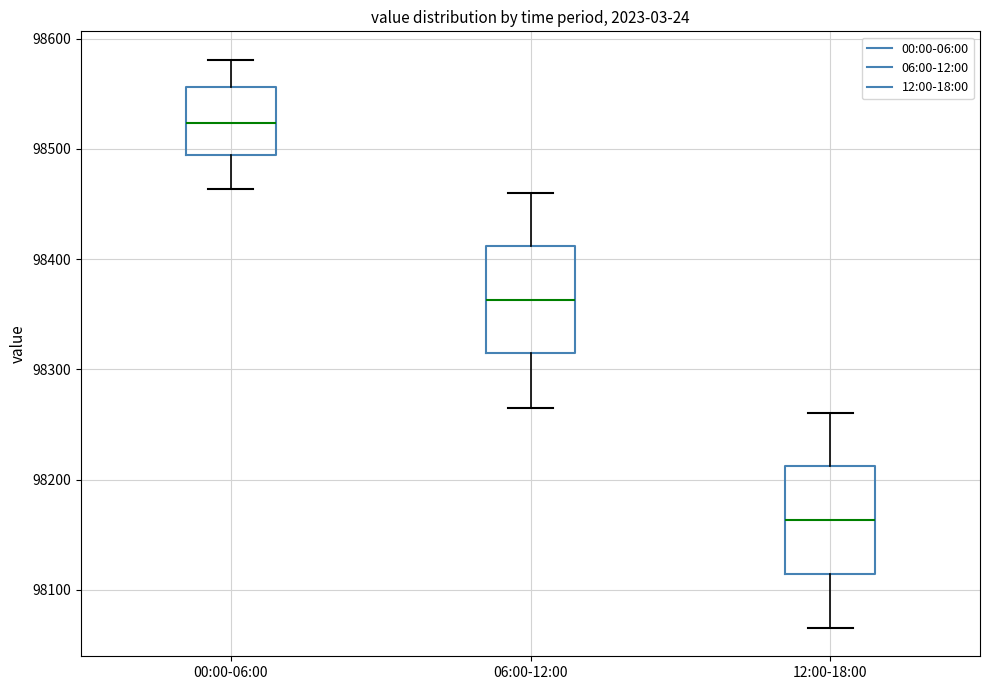

Reading left to right, read every box against the y-axis: the position of its median line, the range the box covers, and the ends of its whiskers. The values are not printed on the chart, so give them approximately, as read against the axis.

00:00-06:00: median 98520, box 98490 to 98560, whiskers 98460 to 98580
06:00-12:00: median 98360, box 98310 to 98410, whiskers 98270 to 98460
12:00-18:00: median 98160, box 98110 to 98210, whiskers 98070 to 98260